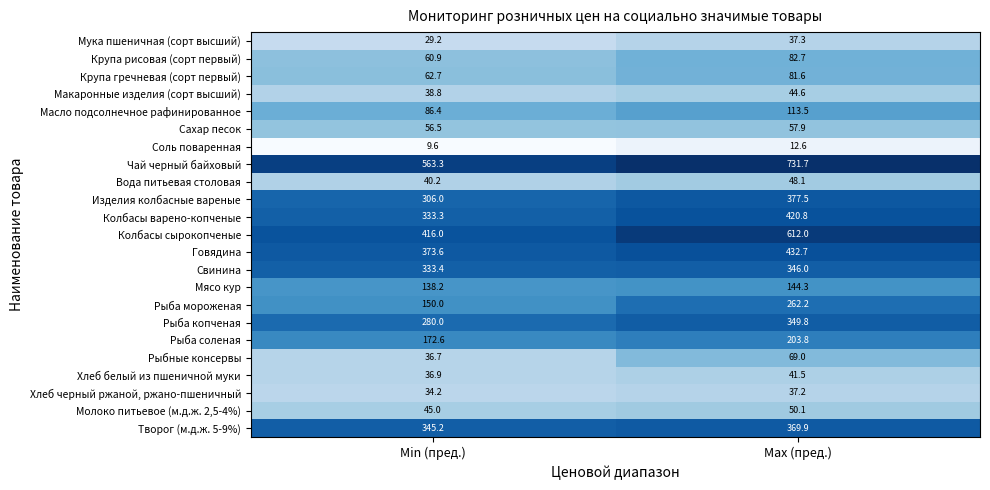

True or false: Творог (м.д.ж. 5-9%) has a value of 369.9 at Max (пред.).

True